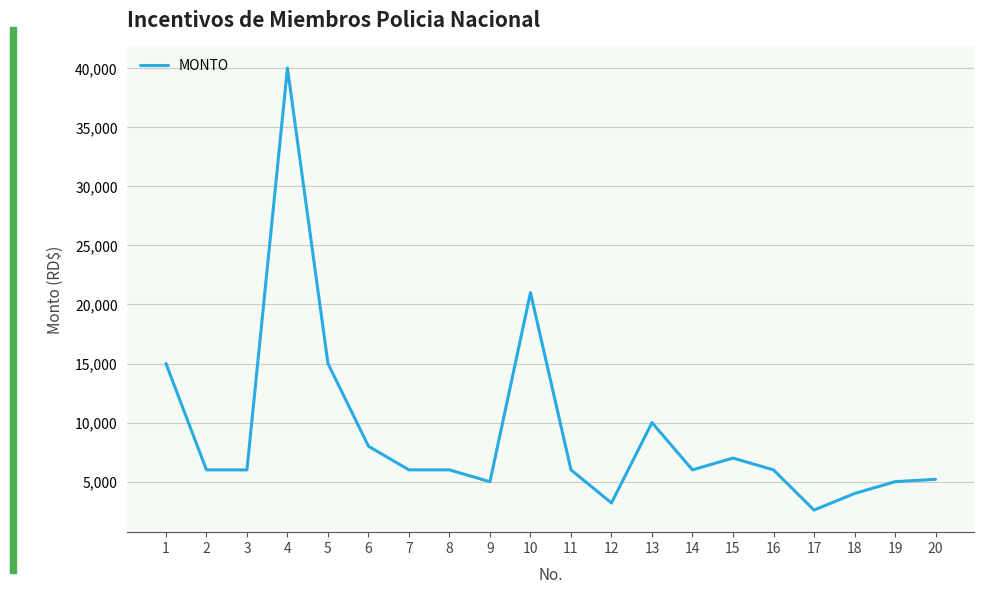

What is the maximum value shown in the chart?

40000